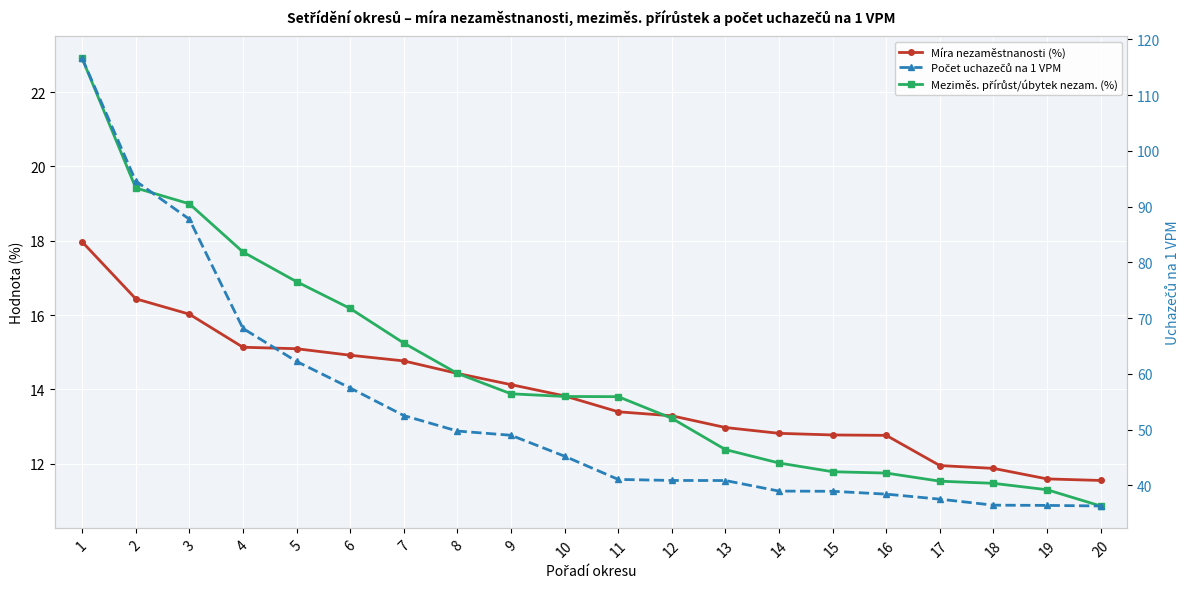

Which series has the widest spread of values?

Počet uchazečů na 1 VPM